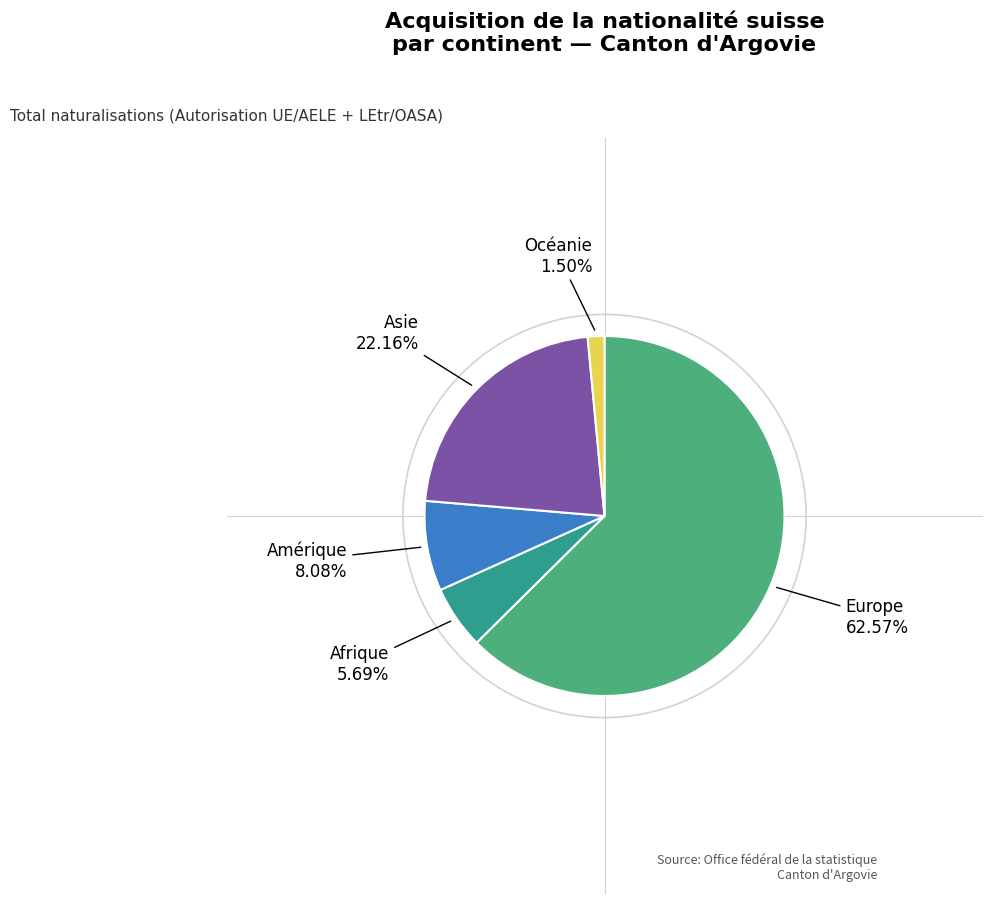

Does any single category account for the majority?

Yes